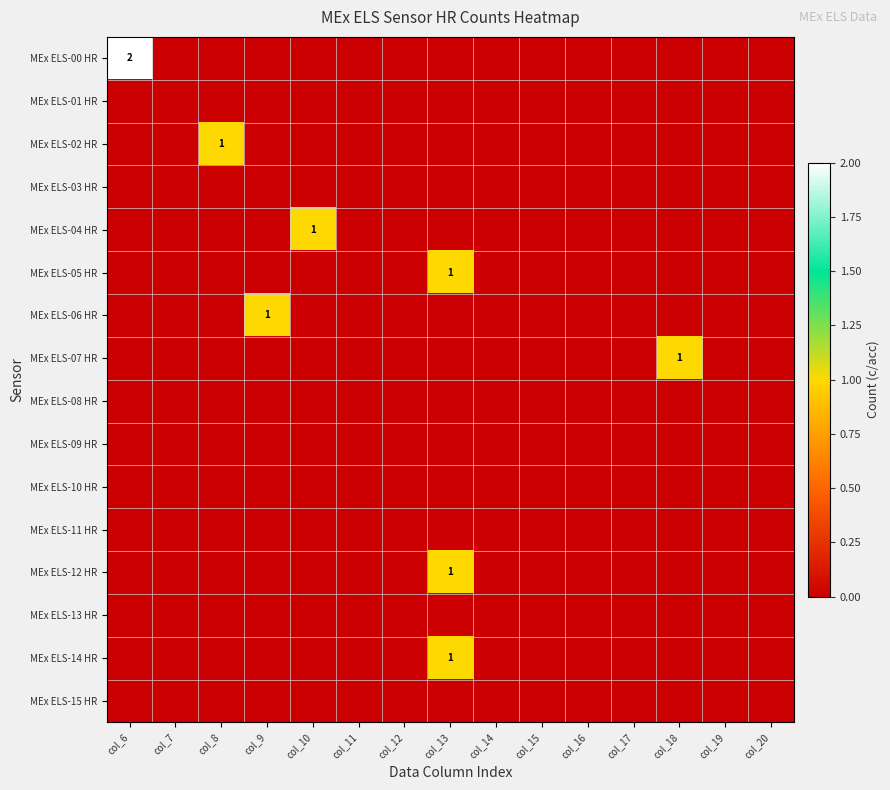

Is it true that MEx ELS-06 HR equals 2 at col_9?

False